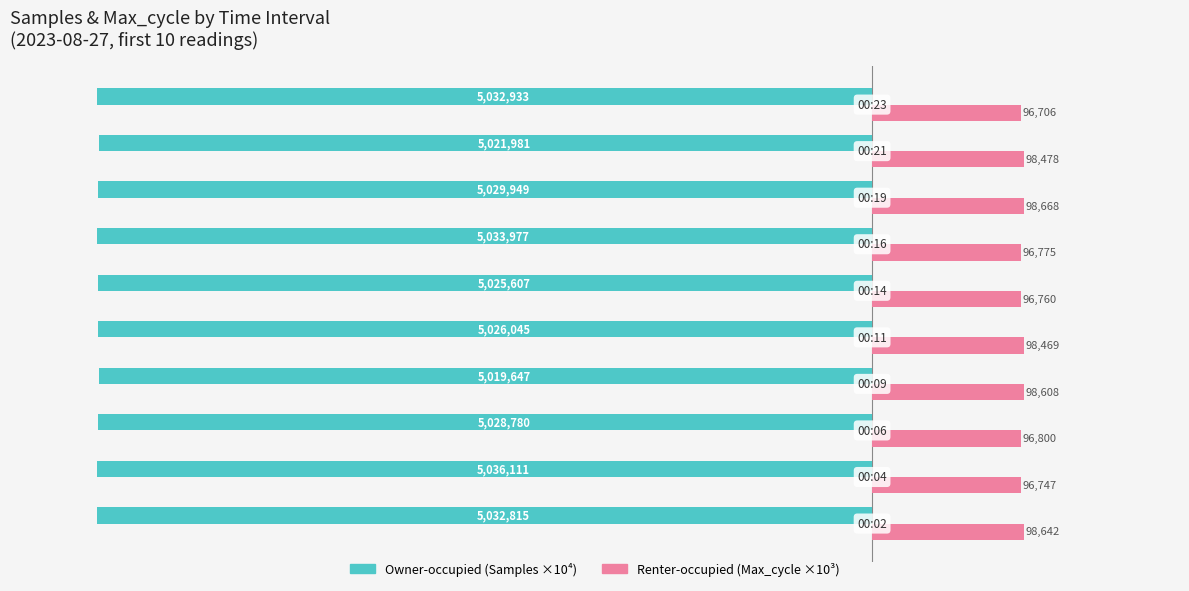

How many bars are there in each group?

2